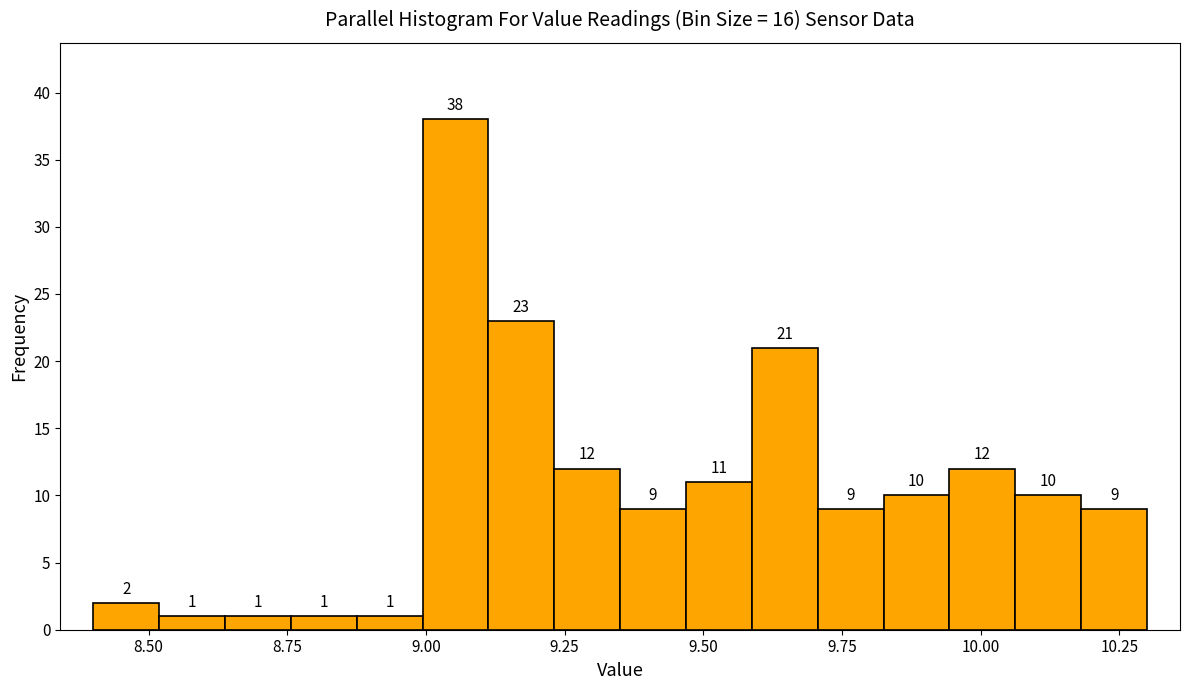

Read against the x-axis, roughly where is the centre of the tallest bar?

9.05